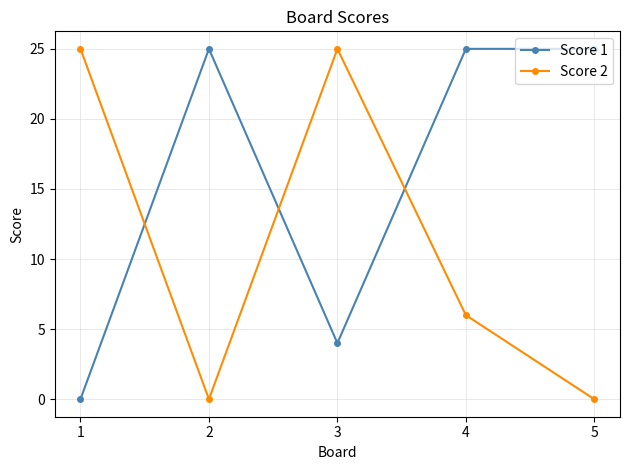

How many interior local valleys does the Score 2 series have?

1